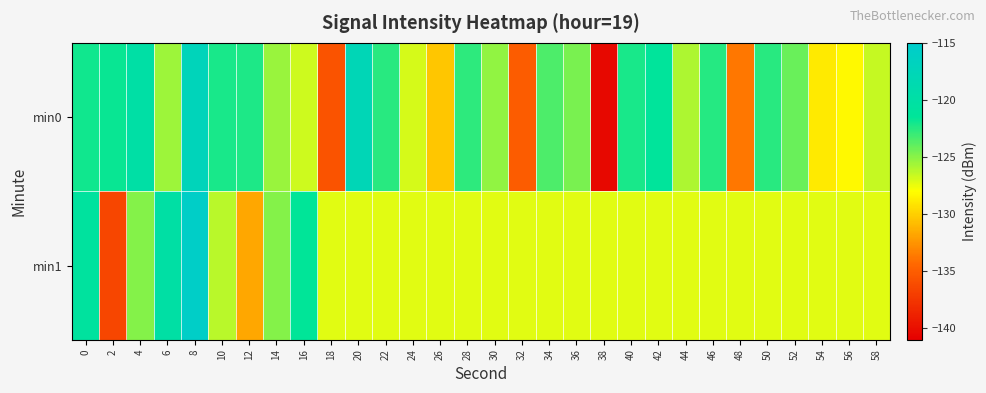

Reading left to right, what are all the values shown in this chart?

min0: 0=-122.0	2=-121.8	4=-120.0	6=-125.5	8=-117.3	10=-122.1	12=-122.2	14=-125.4	16=-126.8	18=-135.7	20=-117.8	22=-122.6	24=-127.0	26=-130.4	28=-122.7	30=-125.2	32=-135.1	34=-123.5	36=-124.6	38=-140.4	40=-122.1	42=-121.3	44=-125.9	46=-122.5	48=-133.7	50=-122.6	52=-124.2	54=-128.9	56=-128.2	58=-126.5
min1: 0=-120.8	2=-136.5	4=-124.9	6=-120.0	8=-115.7	10=-126.2	12=-131.7	14=-124.9	16=-121.6	18=-127.2	20=-127.2	22=-127.2	24=-127.2	26=-127.2	28=-127.2	30=-127.2	32=-127.2	34=-127.2	36=-127.2	38=-127.2	40=-127.2	42=-127.2	44=-127.2	46=-127.2	48=-127.2	50=-127.2	52=-127.2	54=-127.2	56=-127.2	58=-127.2